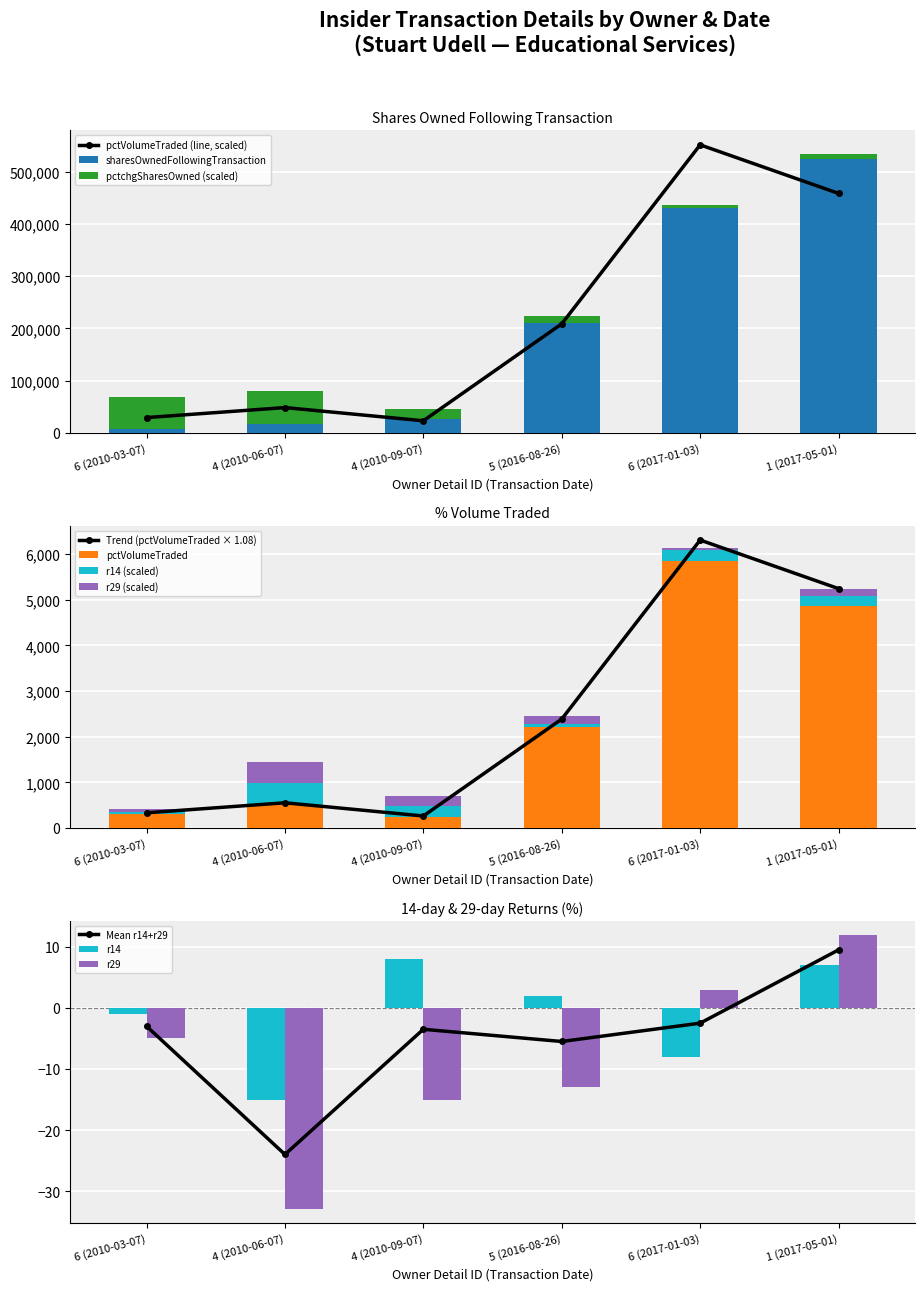

At which label does pctVolumeTraded first exceed 208663?

5 (2016-08-26)